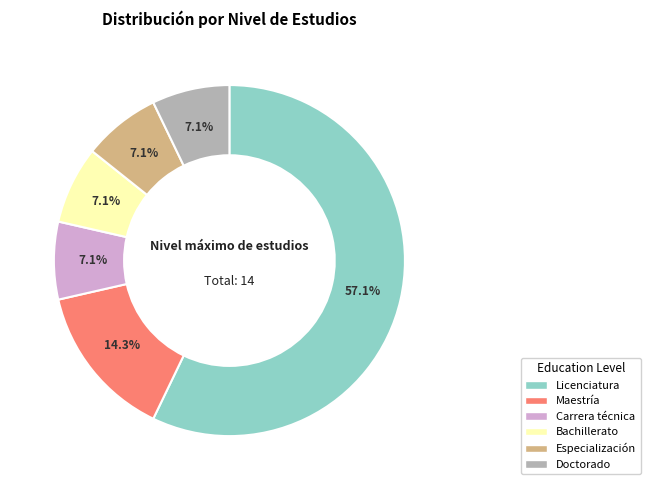

What is the ratio of the value at Licenciatura to the value at Maestría?

4.0